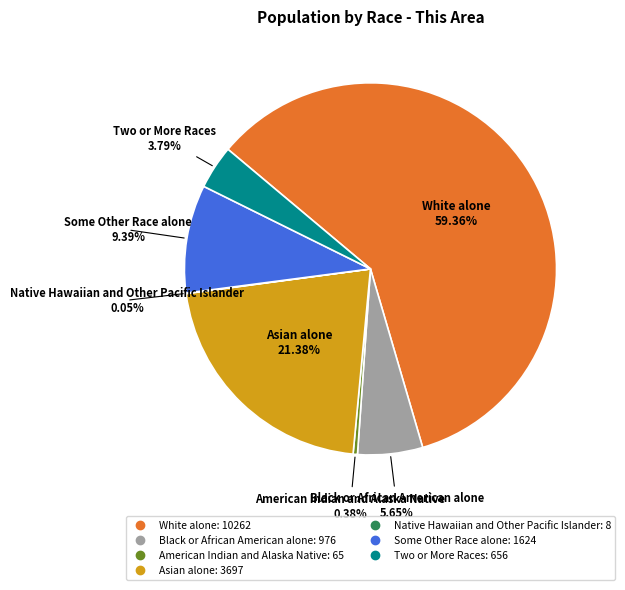

Do Some Other Race alone and Asian alone together represent more than half of the pie?

No